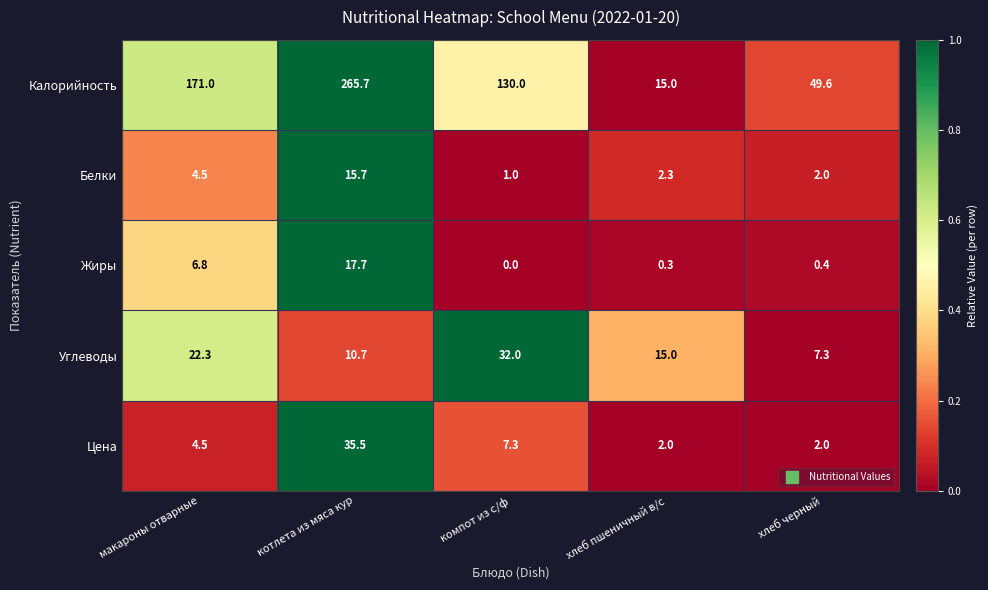

Reading right to left, transcribe all the data shown in this chart.

Калорийность: хлеб черный=49.6	хлеб пшеничный в/с=15.0	компот из с/ф=130.0	котлета из мяса кур=265.7	макароны отварные=171.0
Белки: хлеб черный=2.0	хлеб пшеничный в/с=2.3	компот из с/ф=1.0	котлета из мяса кур=15.7	макароны отварные=4.5
Жиры: хлеб черный=0.4	хлеб пшеничный в/с=0.3	компот из с/ф=0.0	котлета из мяса кур=17.7	макароны отварные=6.8
Углеводы: хлеб черный=7.3	хлеб пшеничный в/с=15.0	компот из с/ф=32.0	котлета из мяса кур=10.7	макароны отварные=22.3
Цена: хлеб черный=2.0	хлеб пшеничный в/с=2.0	компот из с/ф=7.3	котлета из мяса кур=35.5	макароны отварные=4.5